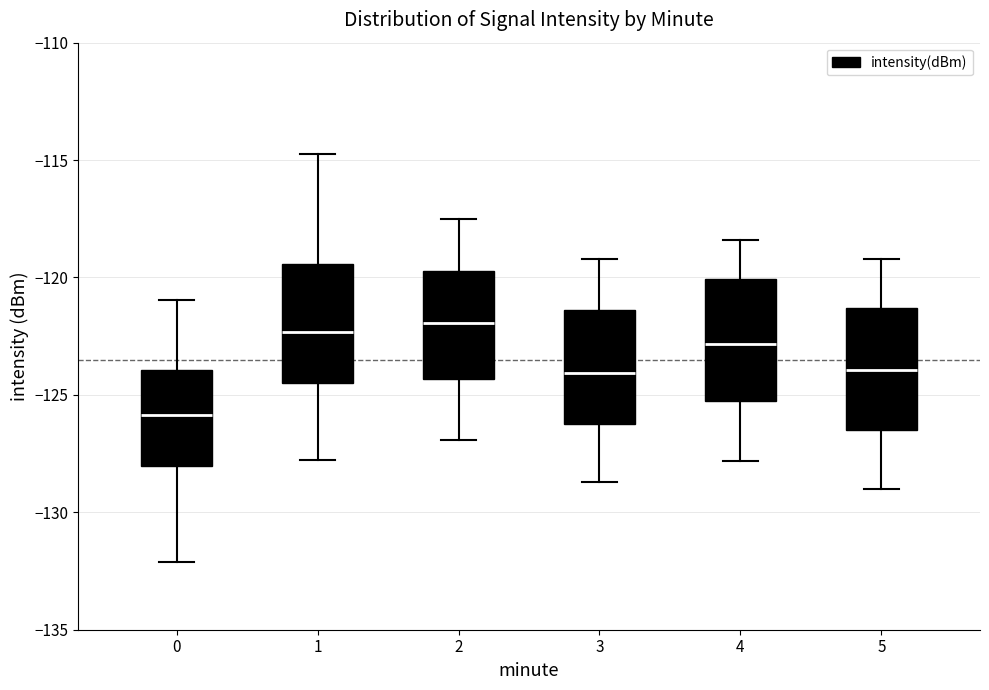

Which box has the lowest median line?

0